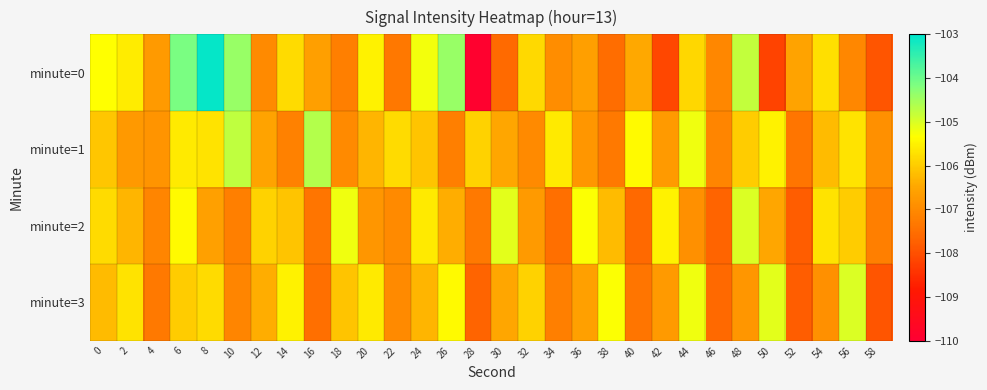

At which category is the sum across all series the highest?

6